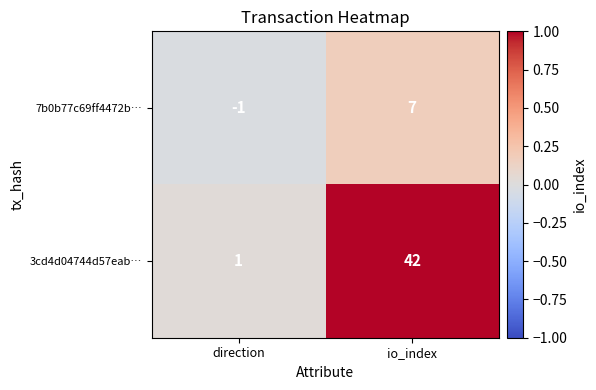

What is the maximum value for 7b0b77c69ff4472b…?

7